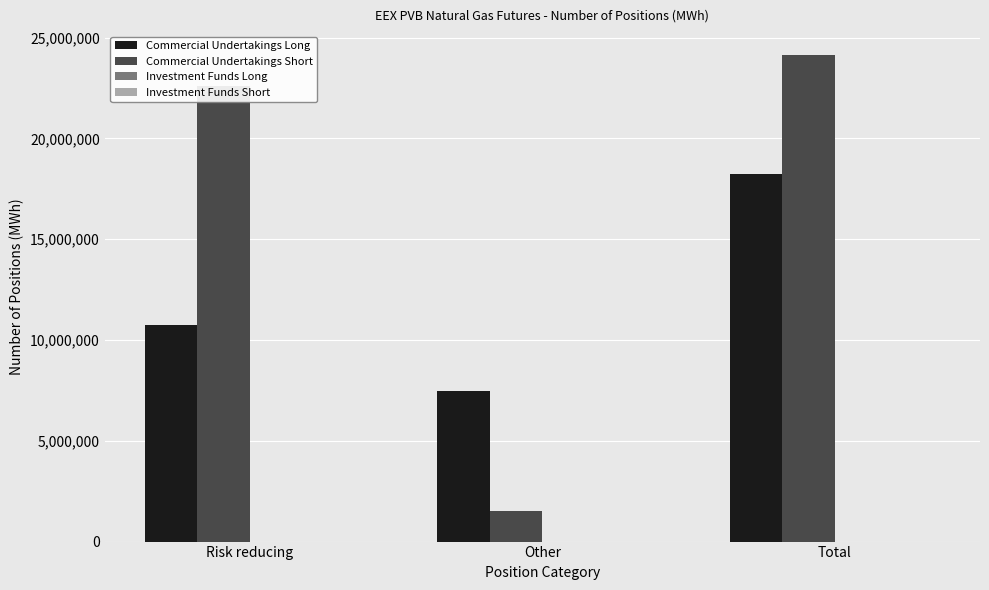

What is the difference between the highest and lowest values at Total?

5903160